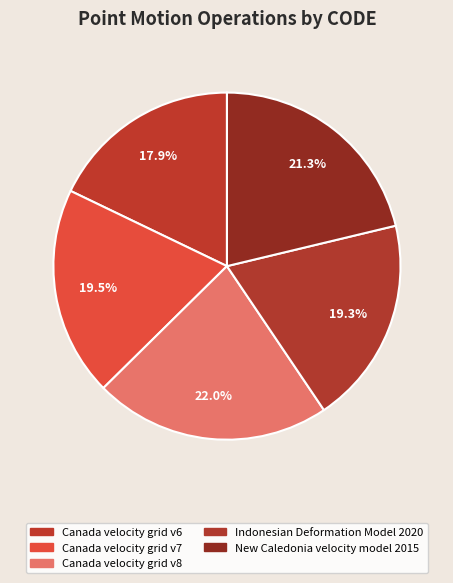

Count the number of slices in the pie.

5